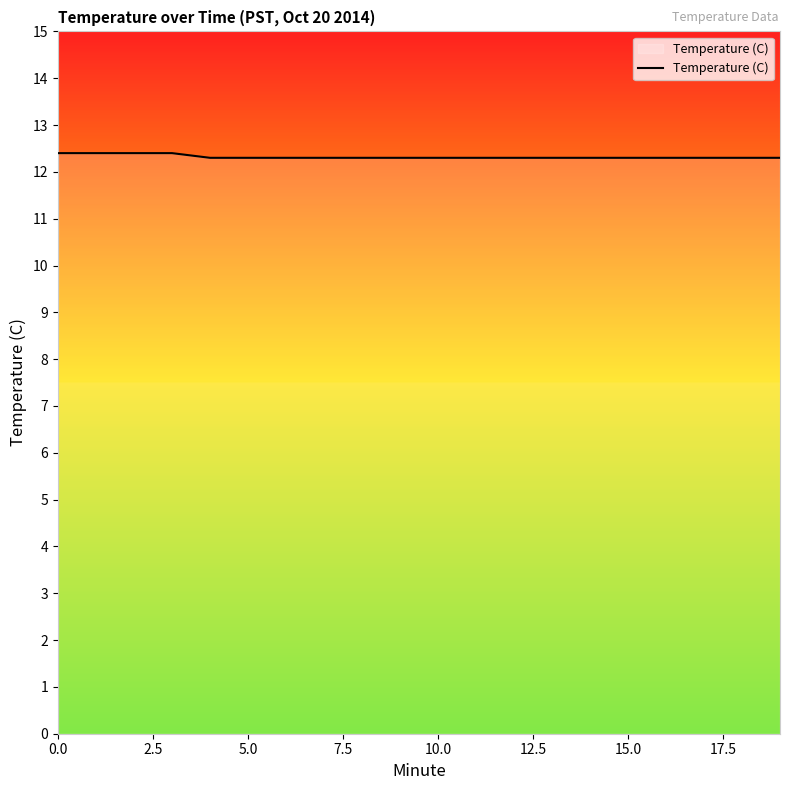

What is the smallest value displayed?

12.3